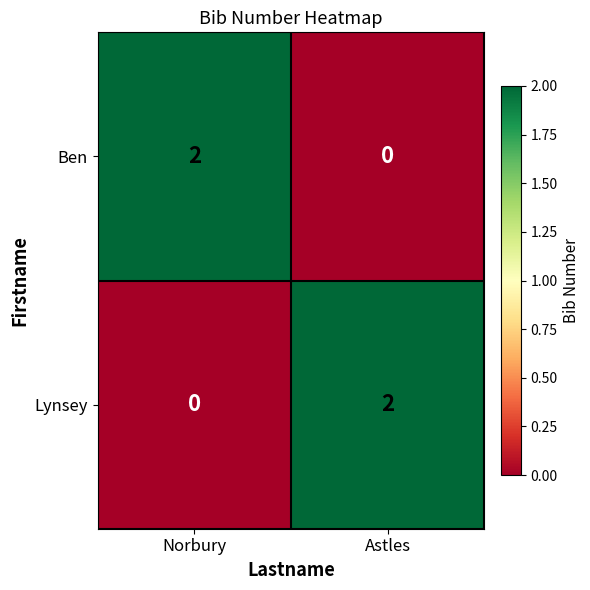

How many data points does each series have?

2